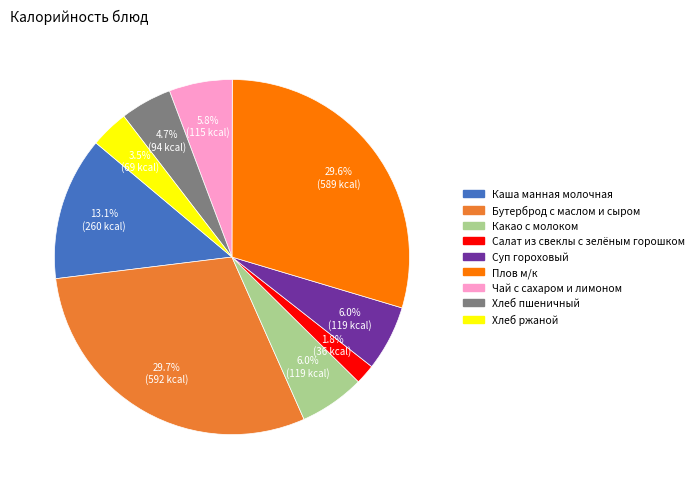

How many slices are in this pie chart?

9